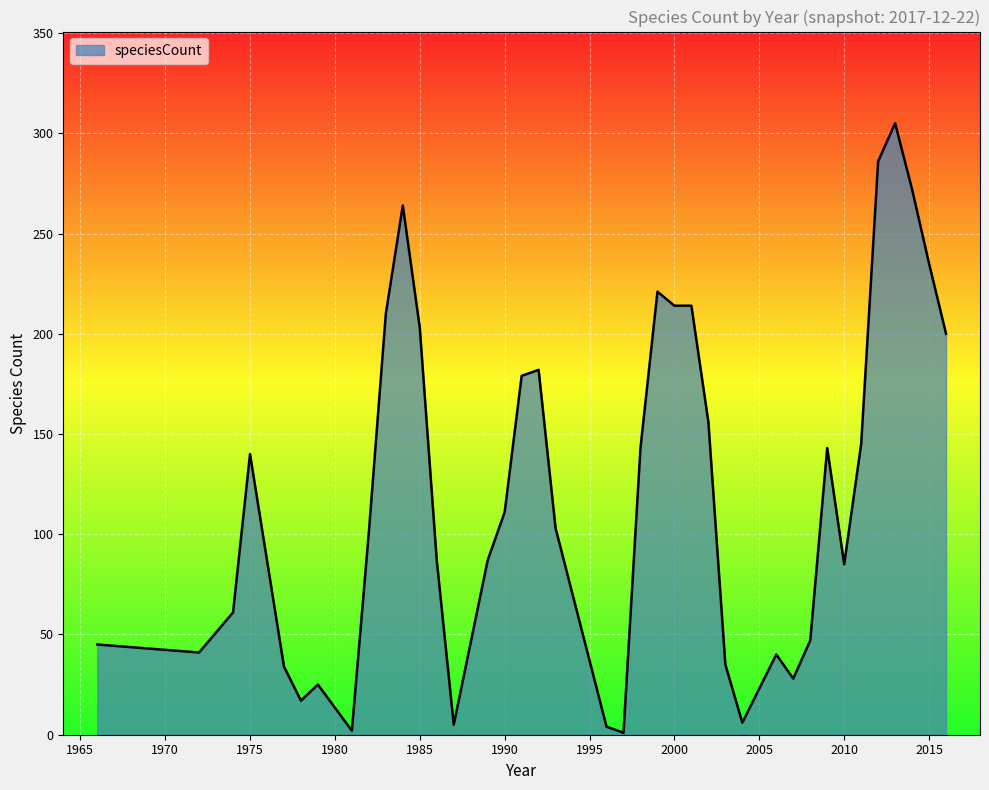

What is the maximum value shown in the chart?

305